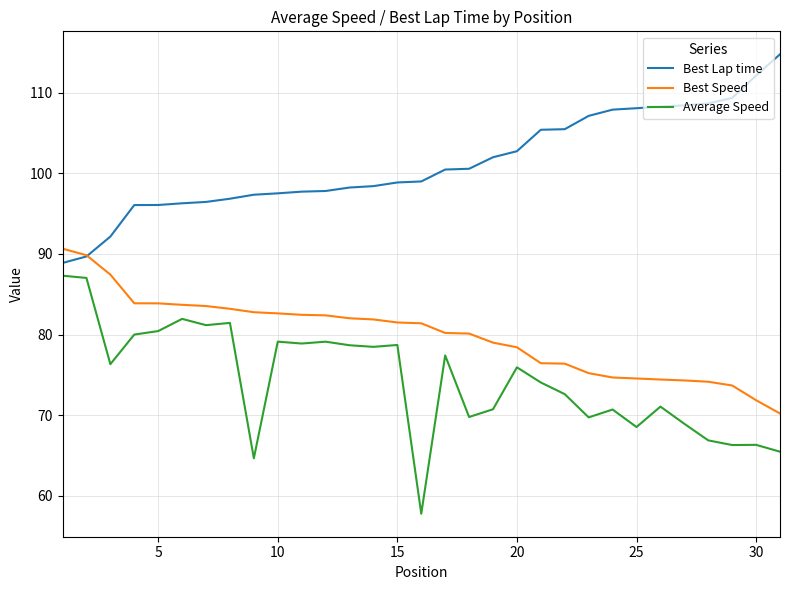

What is the highest value of the Best Lap time series?

114.7